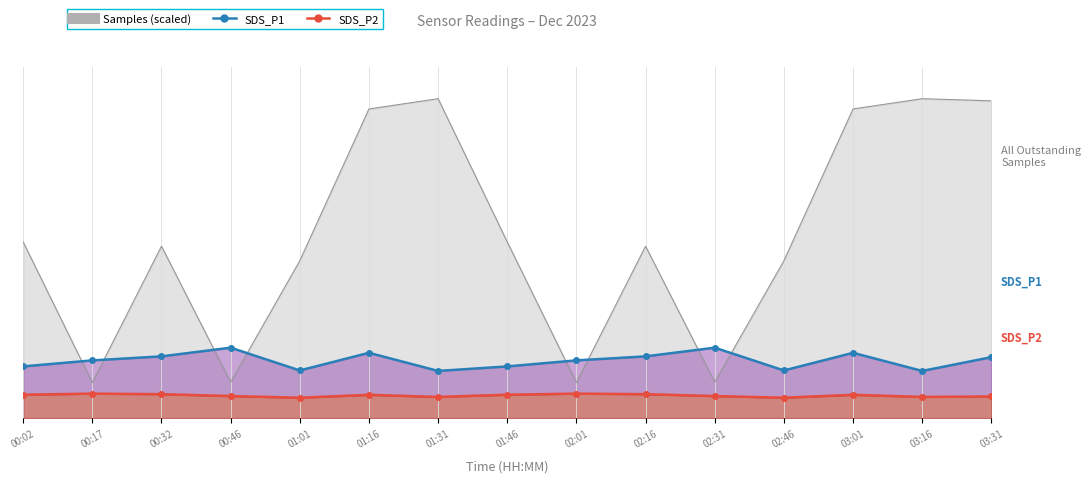

At which label does SDS_P2 line first exceed 6?

00:02